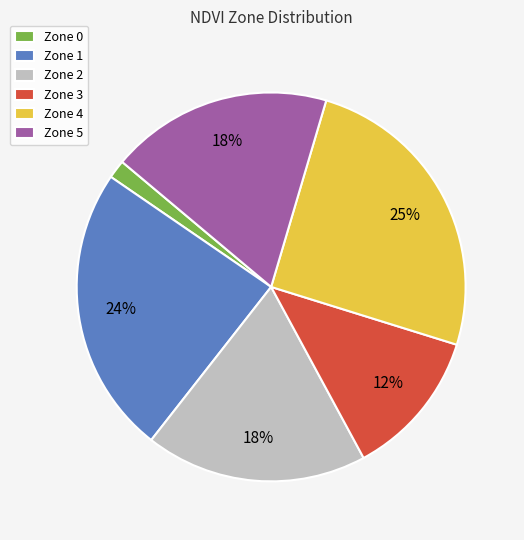

How many segments does this pie chart have?

6